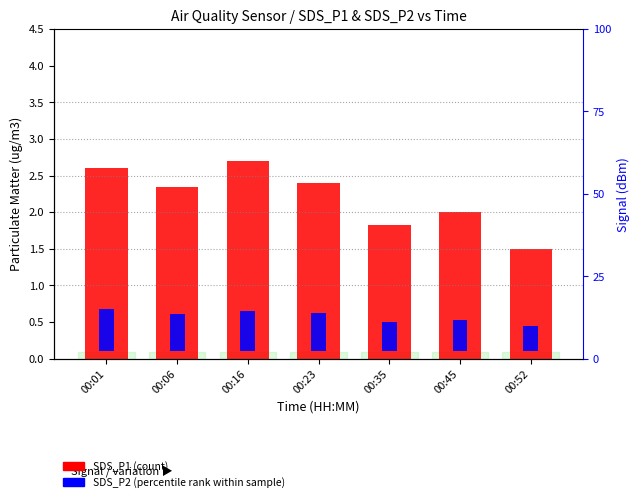

What is the difference between the highest and lowest values at 00:23?

1.9